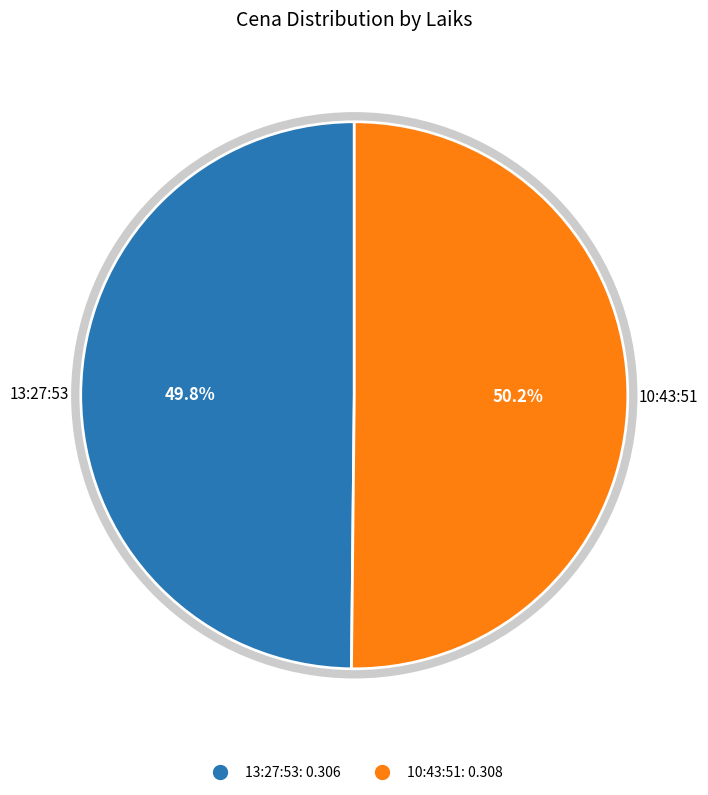

To the nearest percent, what is the average slice percentage?

50%